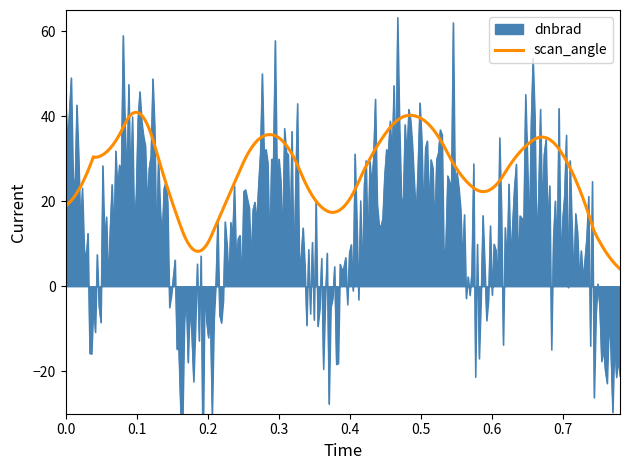

What is the lowest value of the scan_angle series?

4.1